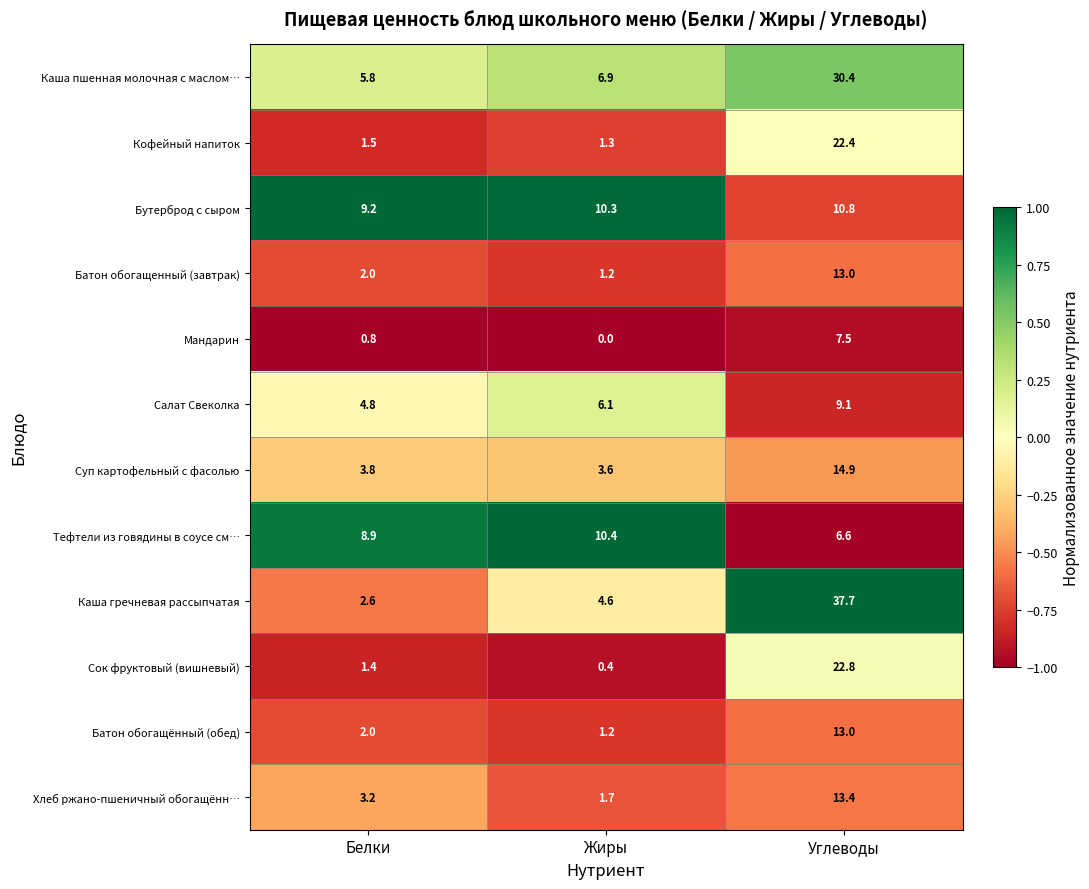

Rank the categories by Каша гречневая рассыпчатая value from lowest to highest.

Белки, Жиры, Углеводы